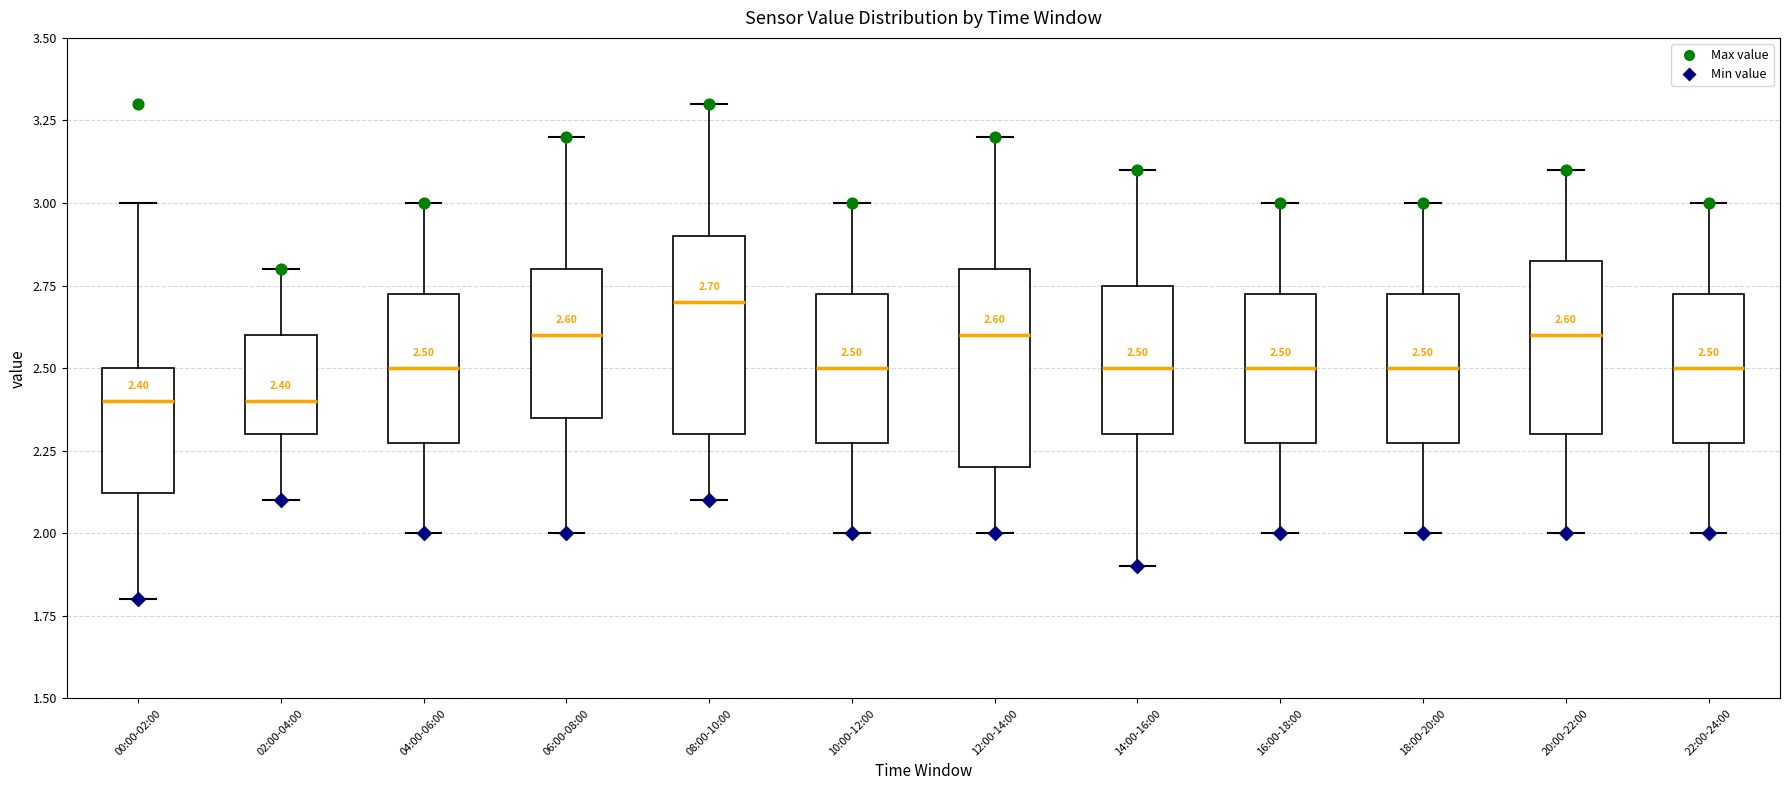

Which box's median line is the highest?

08:00-10:00